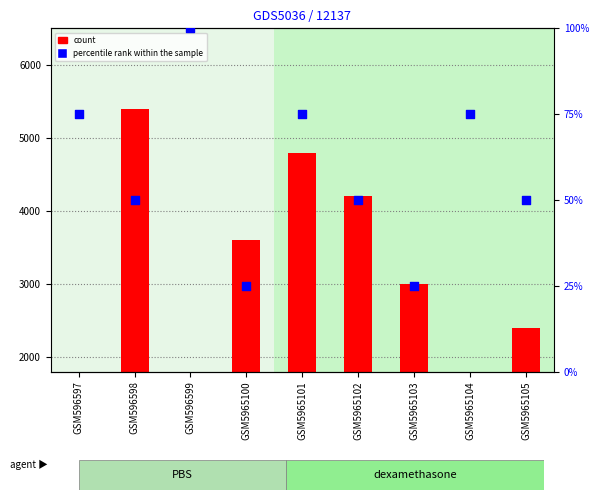

Is the value of percentile rank within the sample at GSM5965100 greater than the value of count at GSM596598?

No